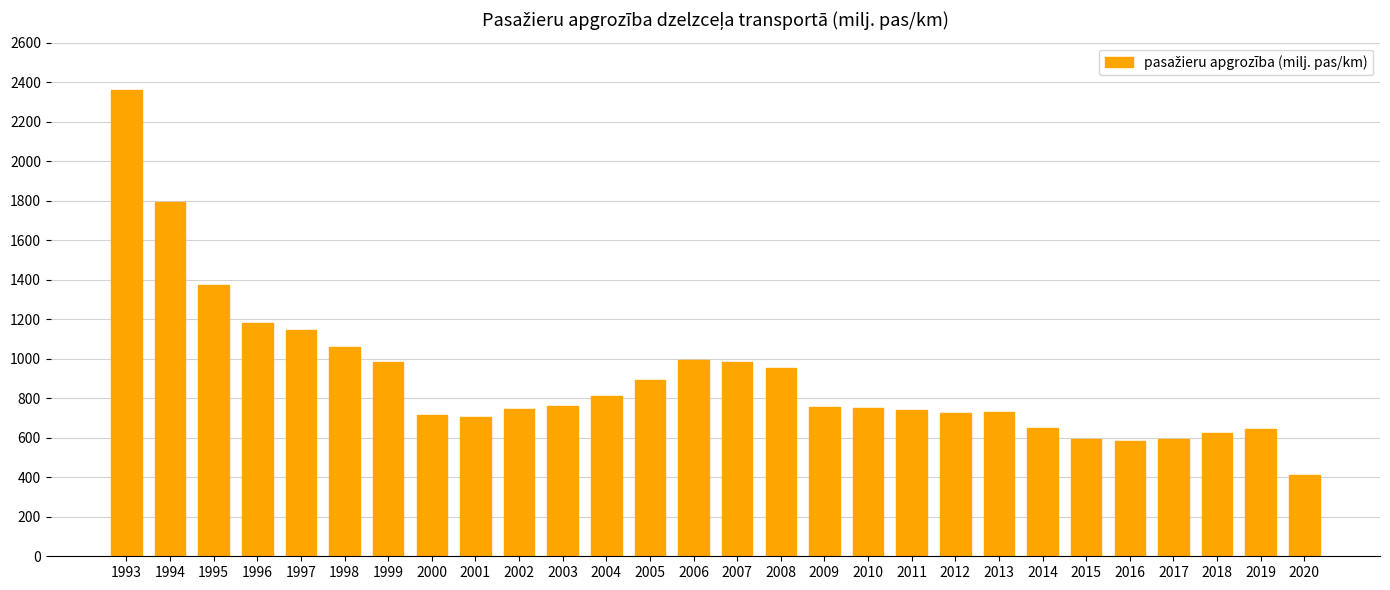

What is the ratio of the value at 1995 to the value at 2002?

1.8